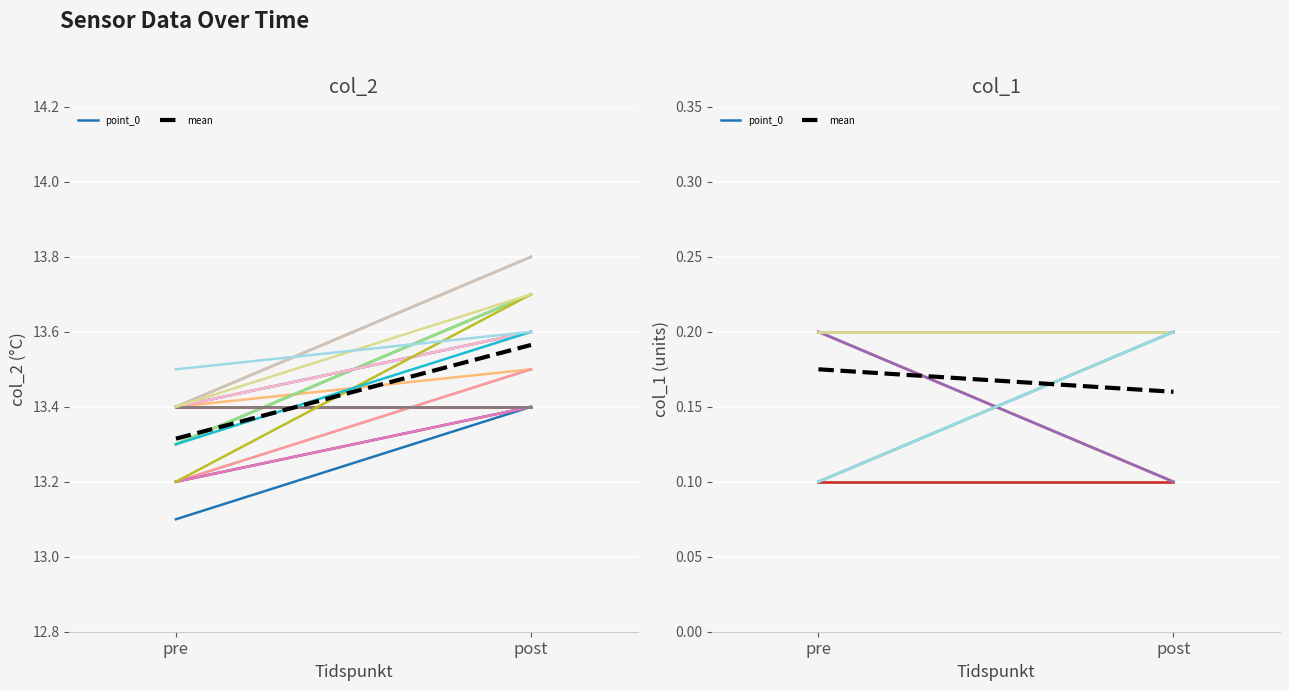

Reading left to right, list all the values displayed in this chart.

point_0: 0.2	0.1
mean: 0.2	0.2